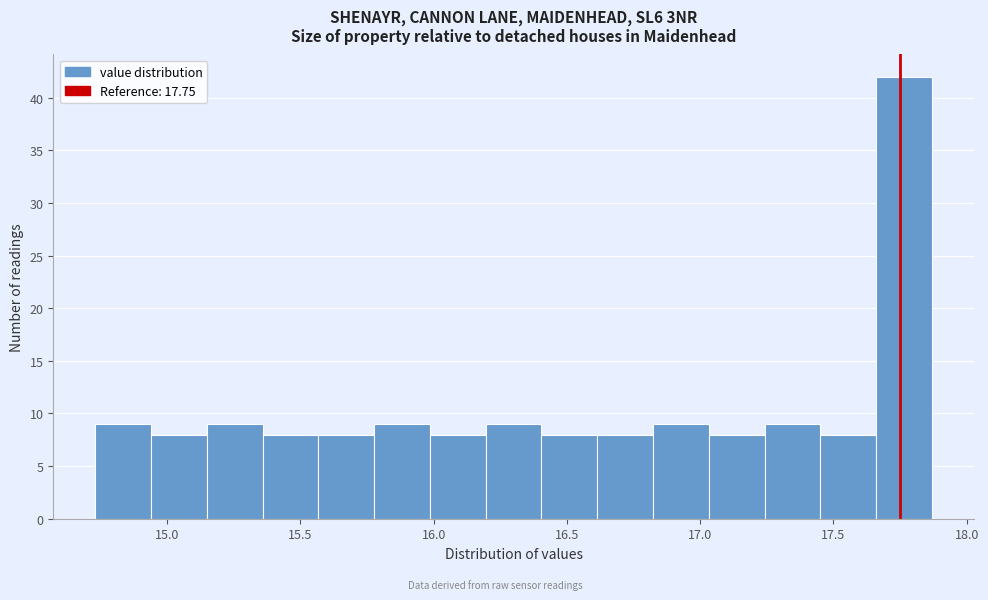

Which range on the x-axis has the tallest bar?

17.65 to 17.85